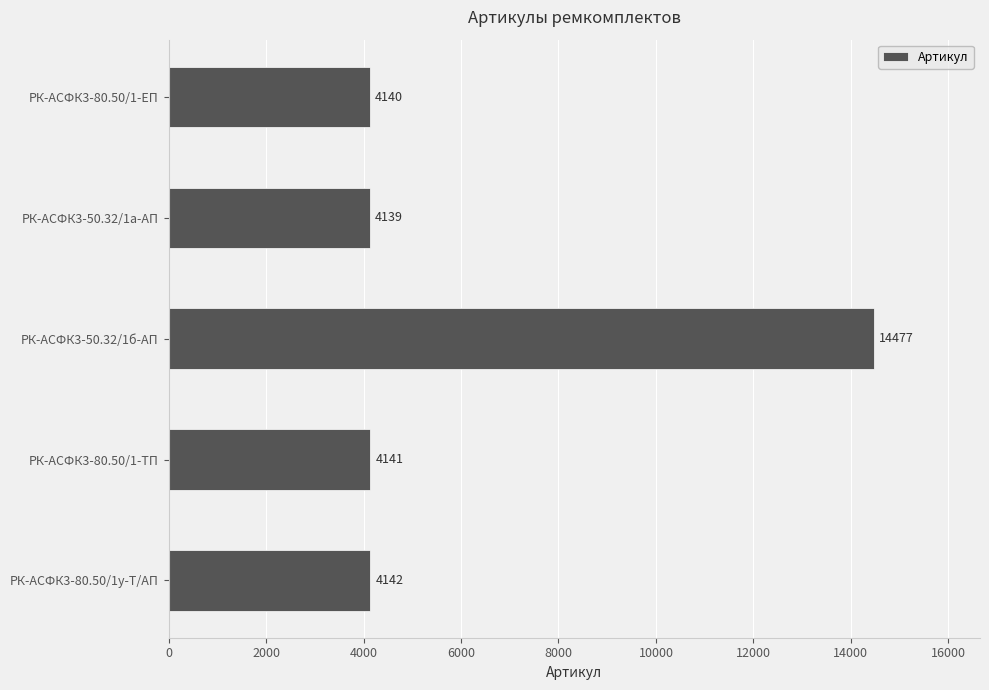

True or false: the data shows 6752 at РК-АСФК3-50.32/1б-АП.

False